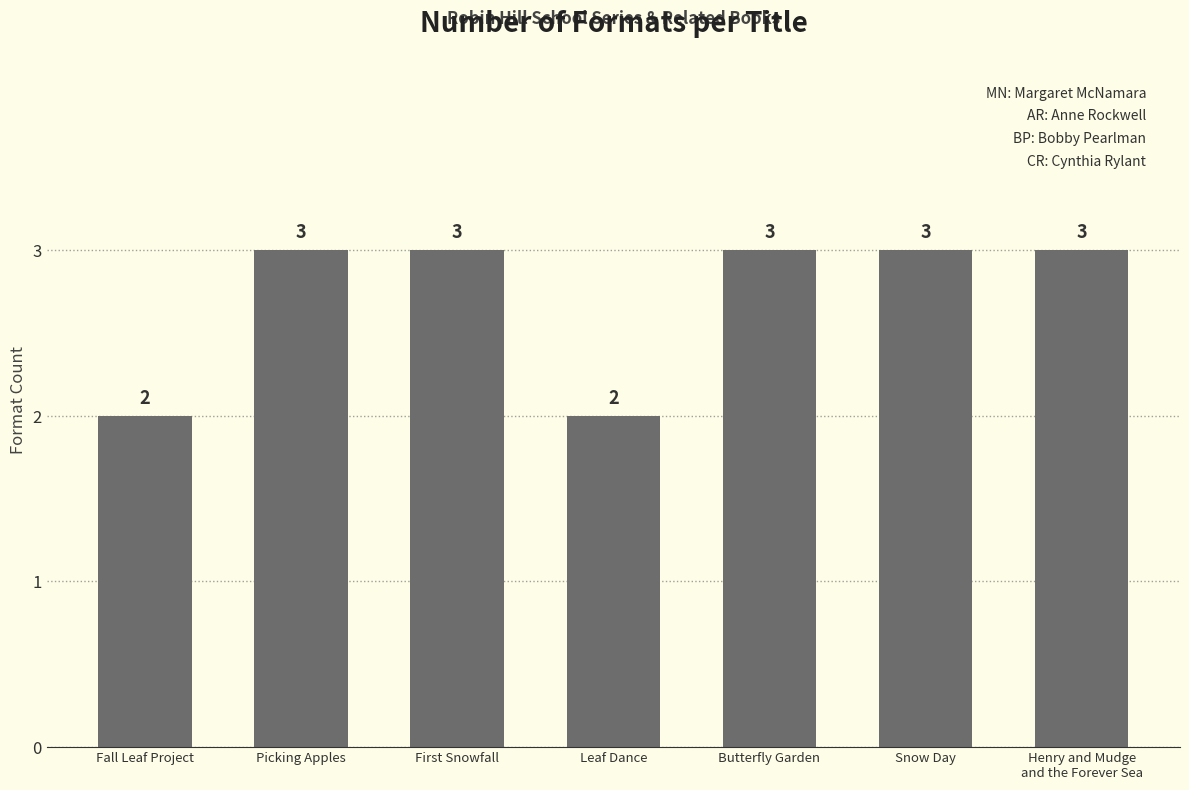

The value at Fall Leaf Project is 0. True or false?

False